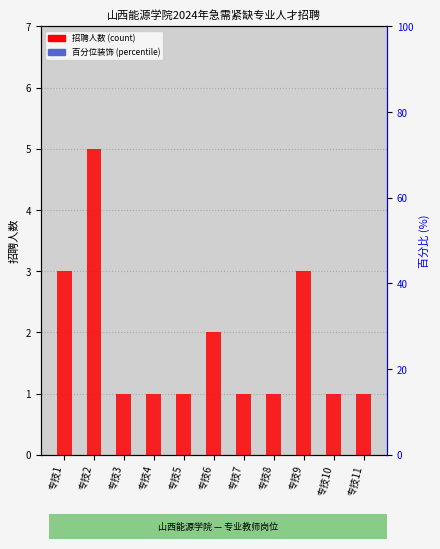

Which series has the widest spread of Y values?

百分位 (percentile rank)